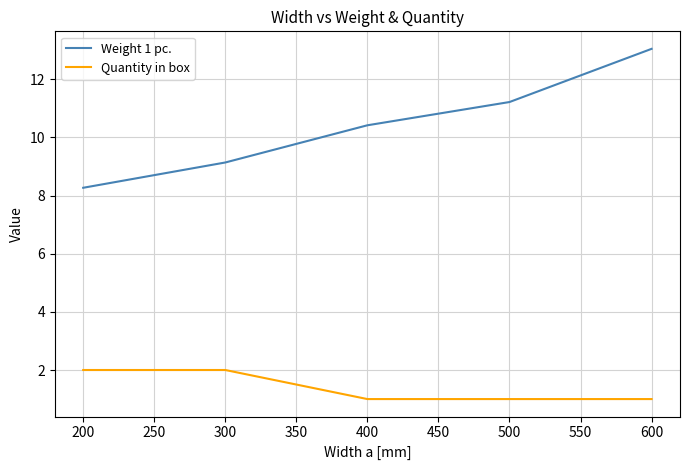

At which category is the sum across all series the highest?

600